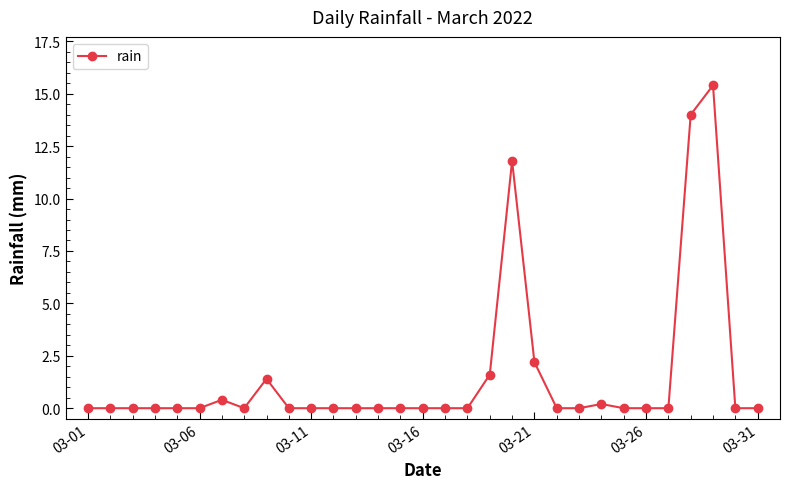

True or false: the data has more than 2 interior local peaks.

True